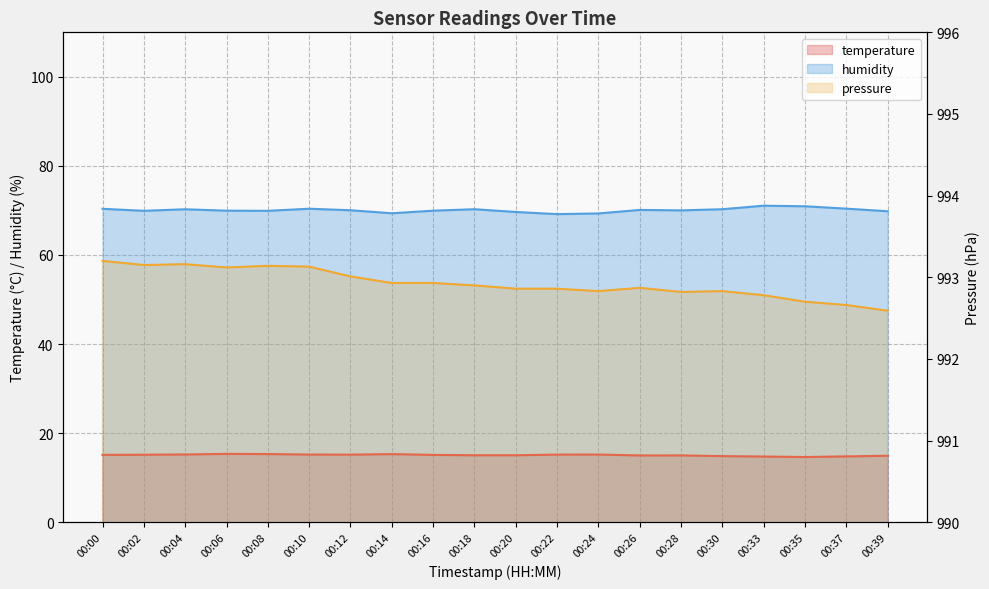

Reading left to right, list all the values displayed in this chart.

temperature: 15.1	15.2	15.2	15.3	15.3	15.2	15.2	15.3	15.1	15.0	15.0	15.2	15.2	15.0	15.0	14.8	14.8	14.6	14.8	14.9
humidity: 70.4	69.9	70.3	70.0	69.9	70.4	70.0	69.4	70.0	70.3	69.7	69.2	69.3	70.1	70.0	70.3	71.1	70.9	70.4	69.8
pressure: 993.2	993.1	993.2	993.1	993.1	993.1	993.0	992.9	992.9	992.9	992.9	992.9	992.8	992.9	992.8	992.8	992.8	992.7	992.7	992.6